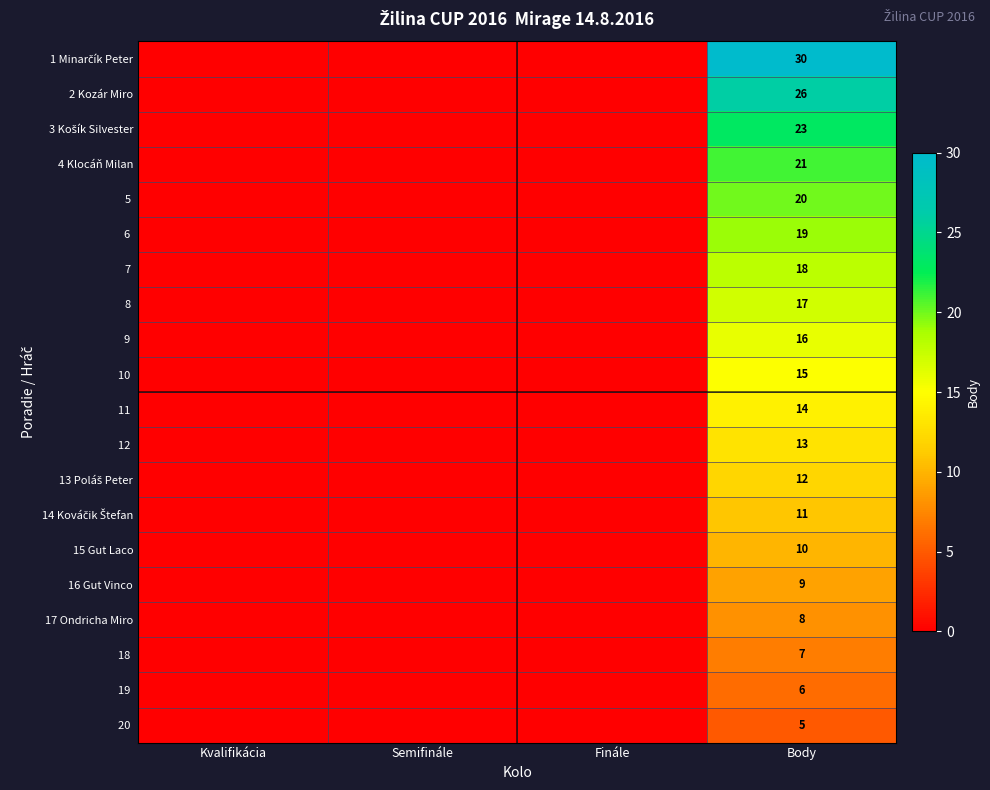

What is the approximate value of 16 Gut Vinco at Body?

9